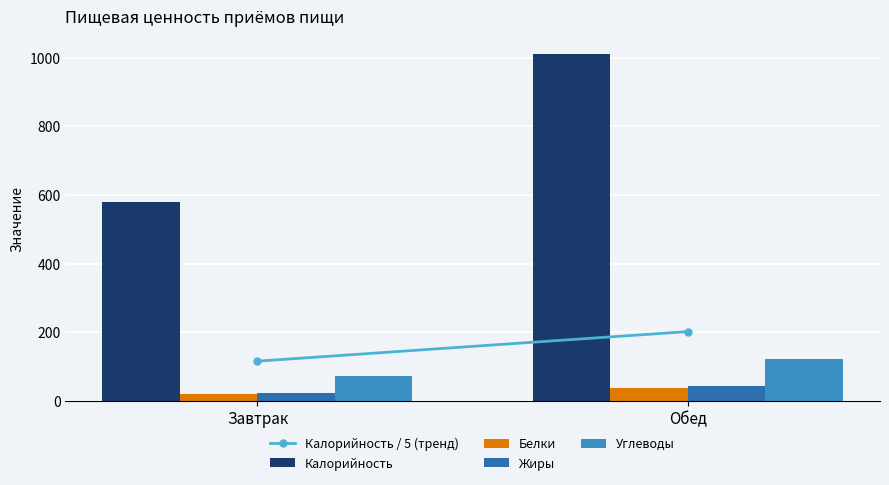

What value does the Углеводы series have at Обед?

123.6